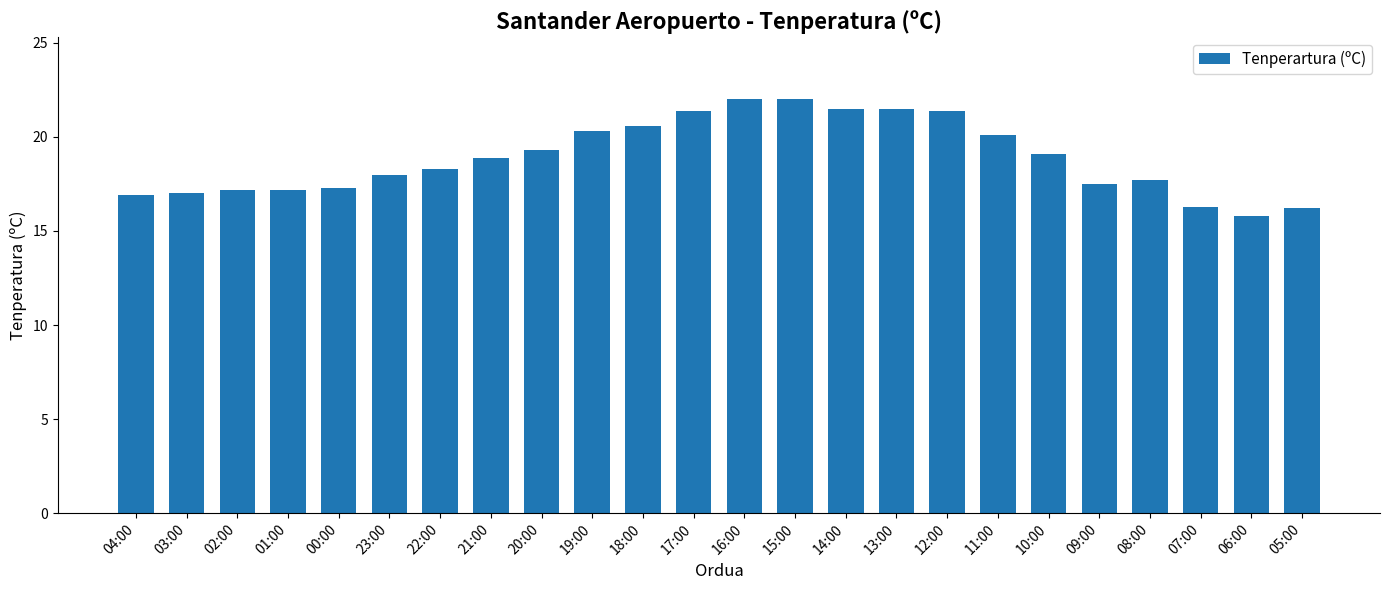

What is the sum of the values at 16:00 and 17:00?

43.4